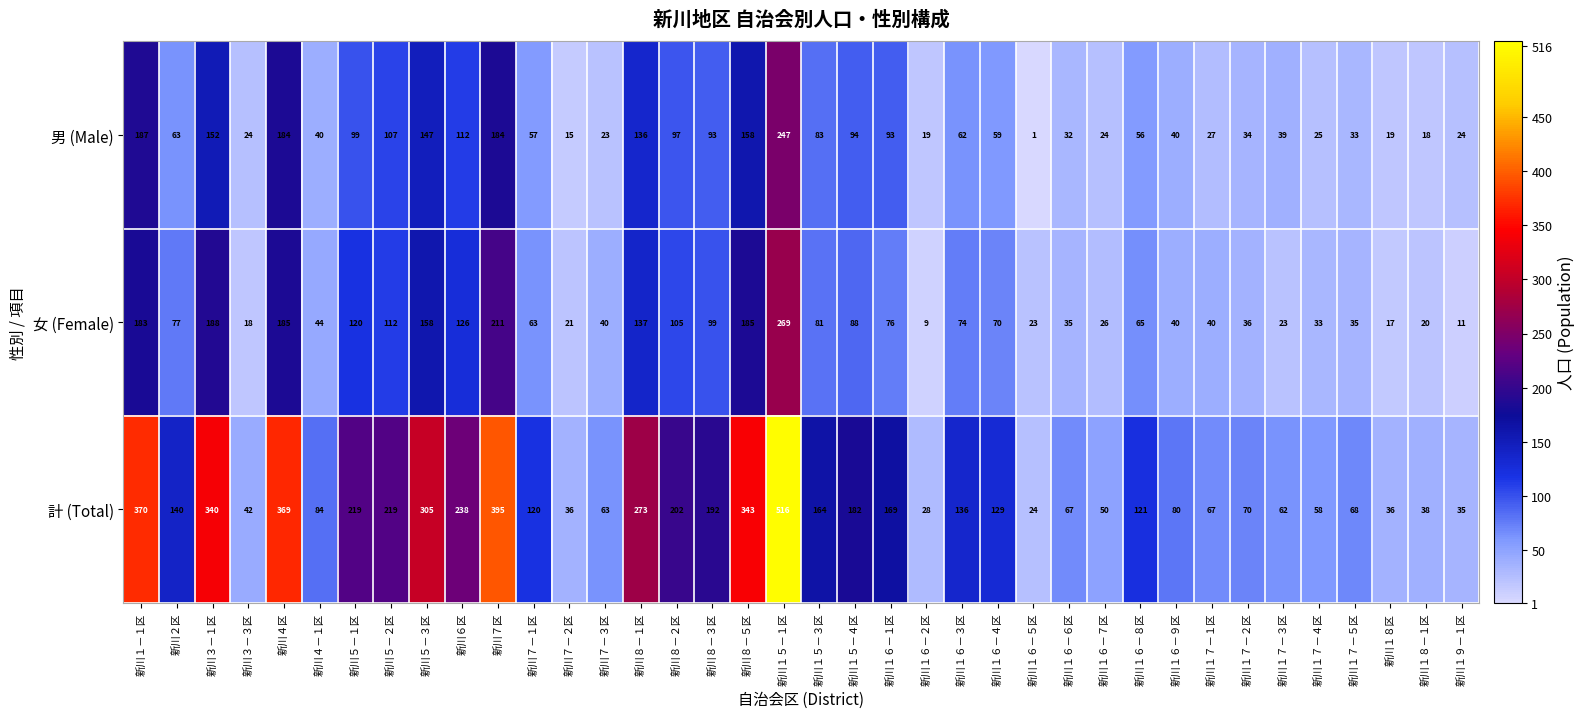

At 新川１６－７区, list the series in order from smallest to largest.

男 (Male), 女 (Female), 計 (Total)